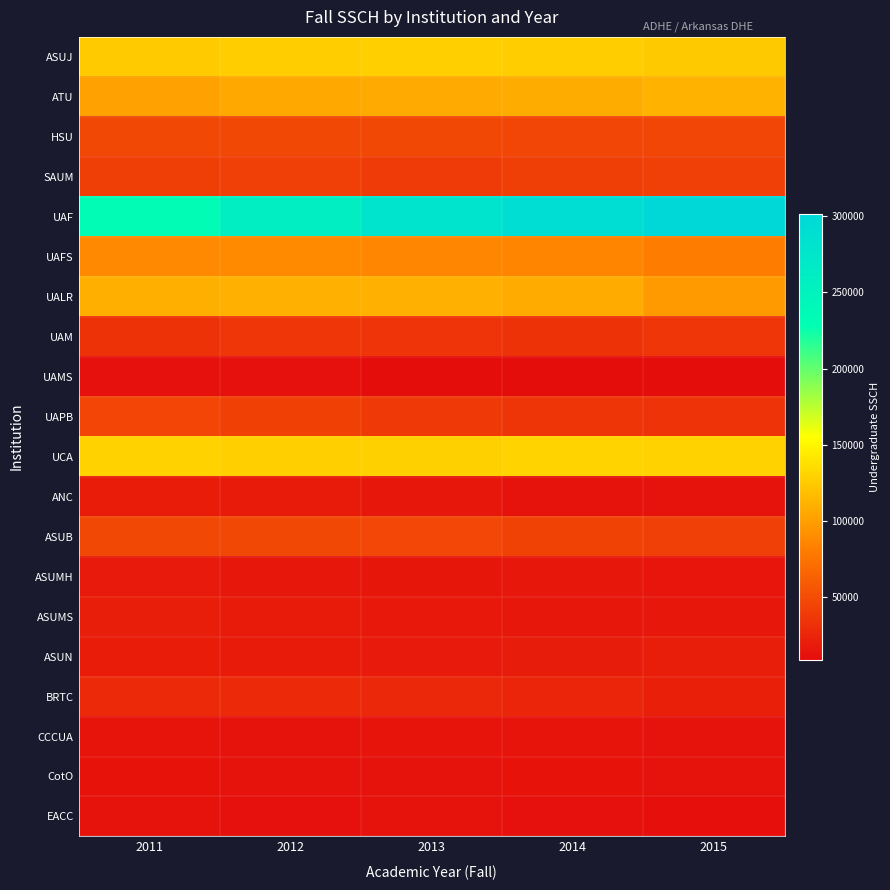

Rank the series by their maximum value, from lowest to highest.

UAMS, EACC, CotO, CCCUA, ASUMH, ANC, ASUN, ASUMS, BRTC, UAM, SAUM, UAPB, HSU, ASUB, UAFS, UALR, ATU, ASUJ, UCA, UAF